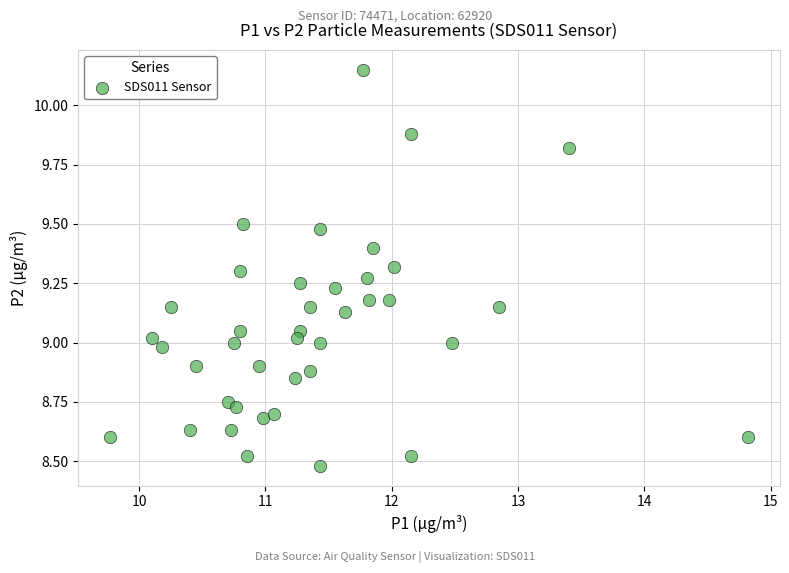

What is the range of Y values (max minus min)?

1.7